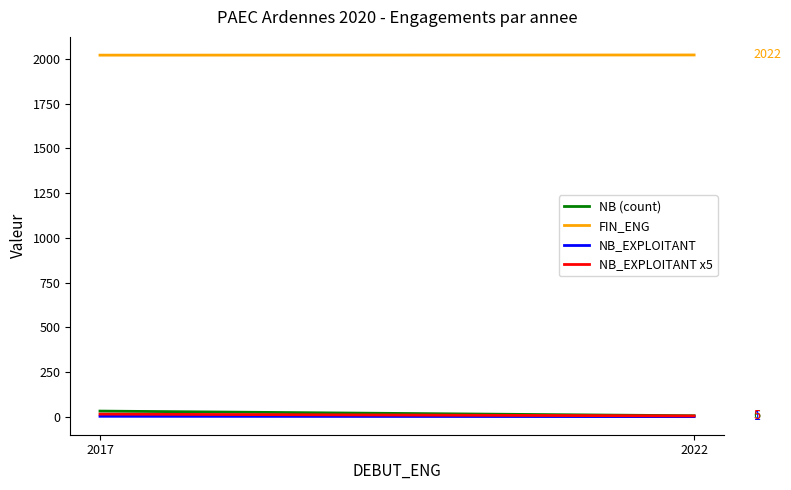

Which has a higher value, 2022 or 2017?

2017